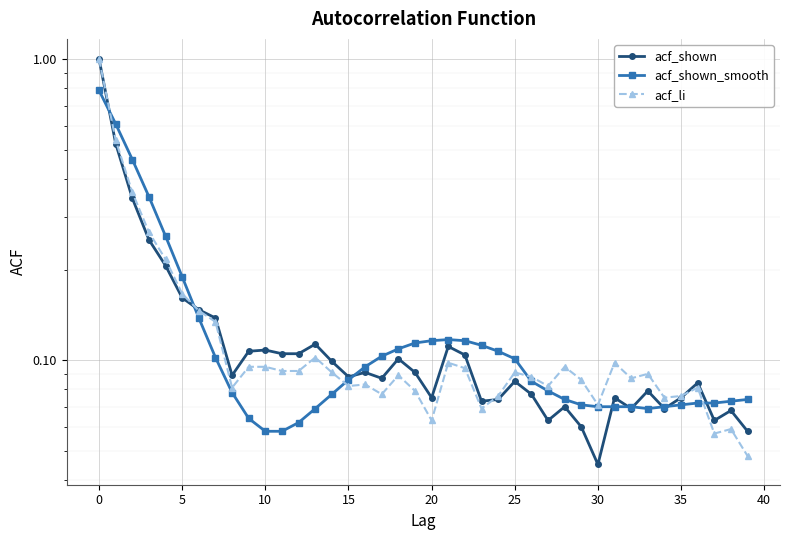

At how many categories does at least one series exceed 0?

40